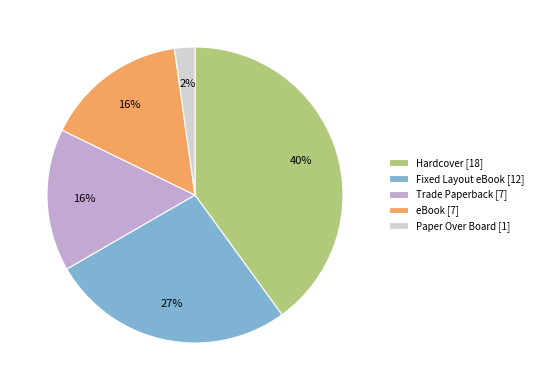

What is the ratio of the value at Trade Paperback [7] to the value at eBook [7]?

1.0